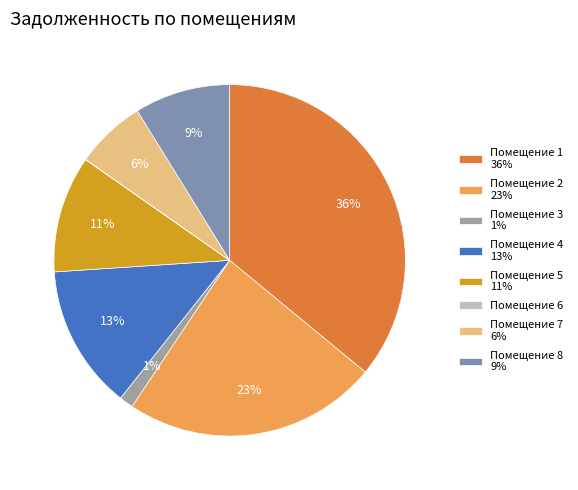

How many segments does this pie chart have?

8